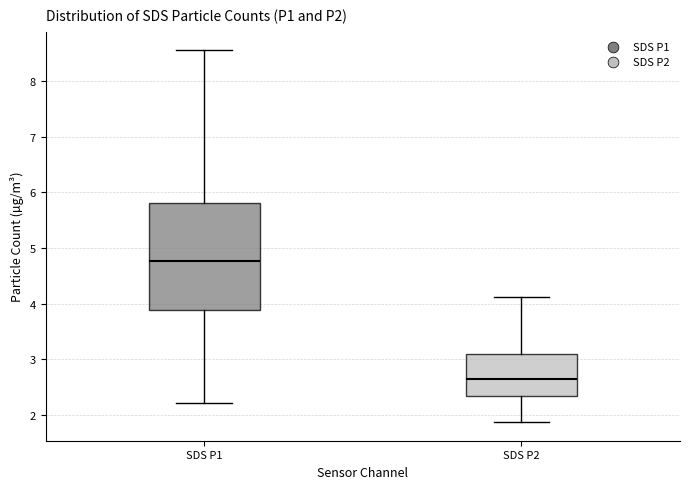

Which box's median line is the highest?

SDS P1